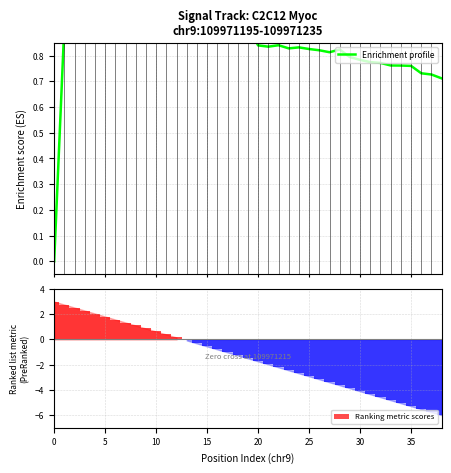

What is the sum of all Ranking metric scores values?

-58.5